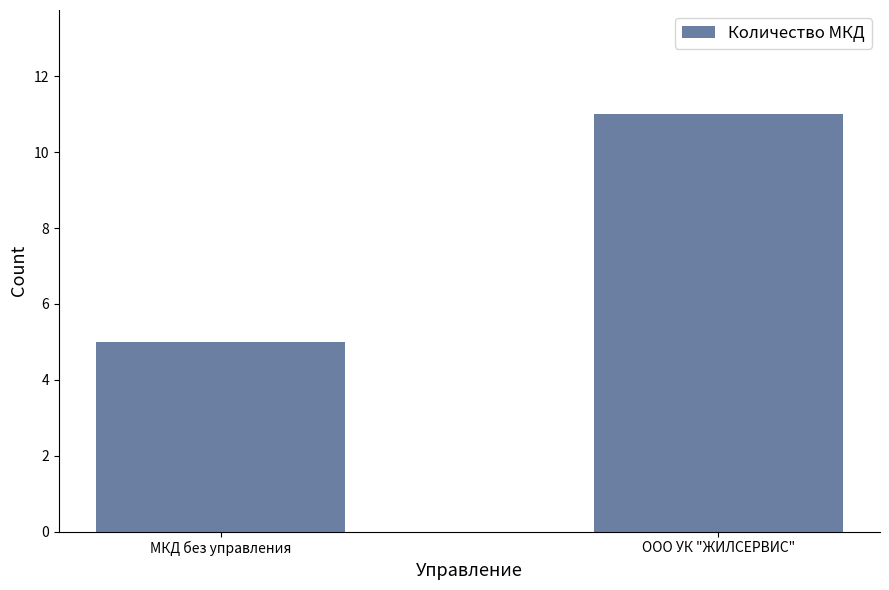

What is the change in value from МКД без управления to ООО УК "ЖИЛСЕРВИС"?

+6